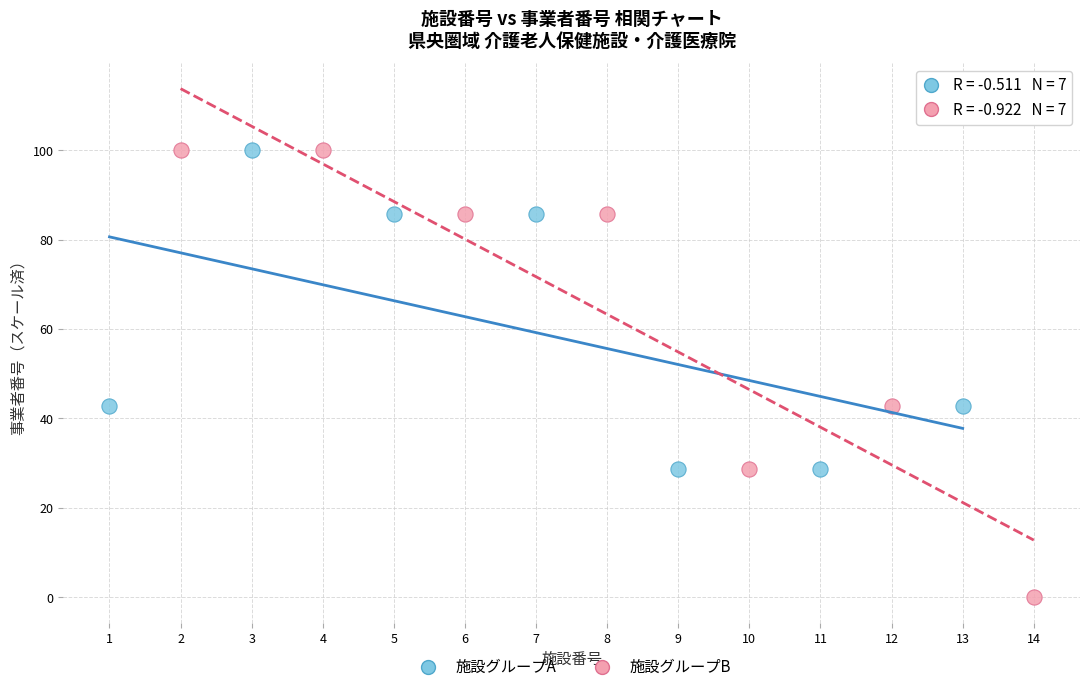

Which series has the largest Y range (max minus min)?

施設グループB